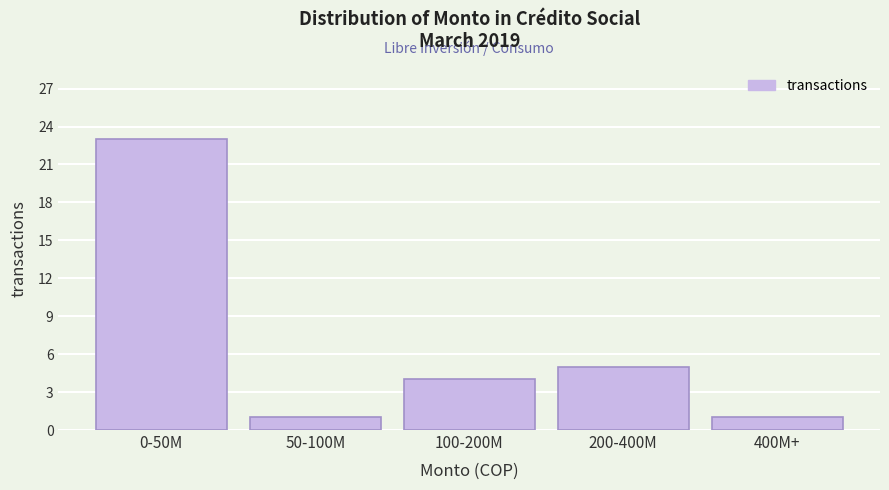

Reading left to right, list all the values displayed in this chart.

23	1	4	5	1